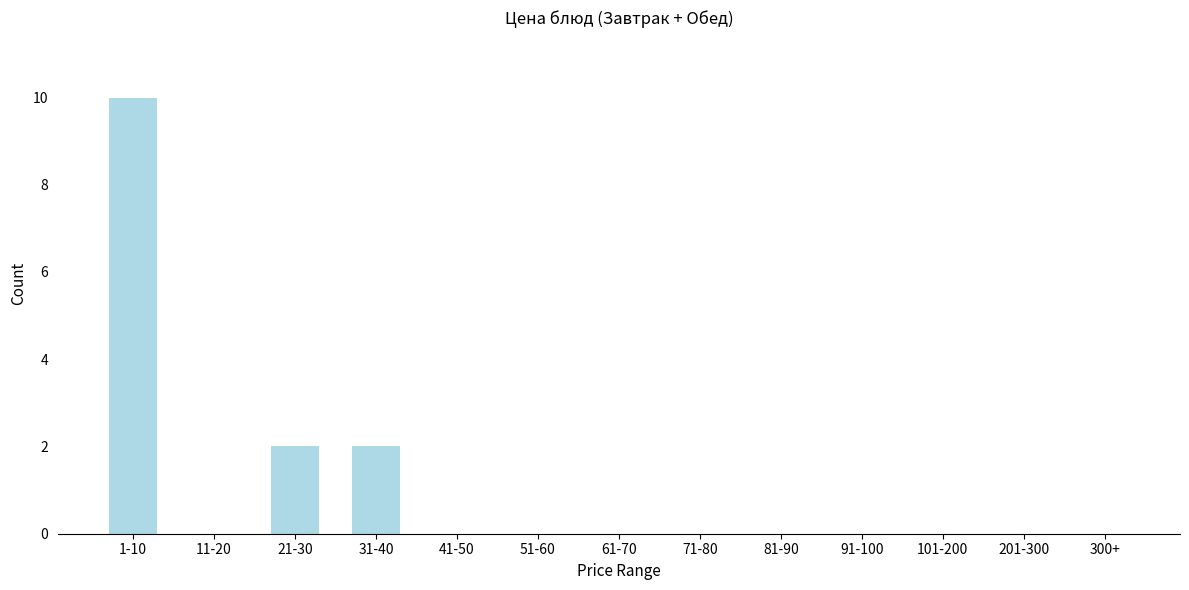

Reading left to right, extract all data points from this chart.

1-10=10	11-20=0	21-30=2	31-40=2	41-50=0	51-60=0	61-70=0	71-80=0	81-90=0	91-100=0	101-200=0	201-300=0	300+=0